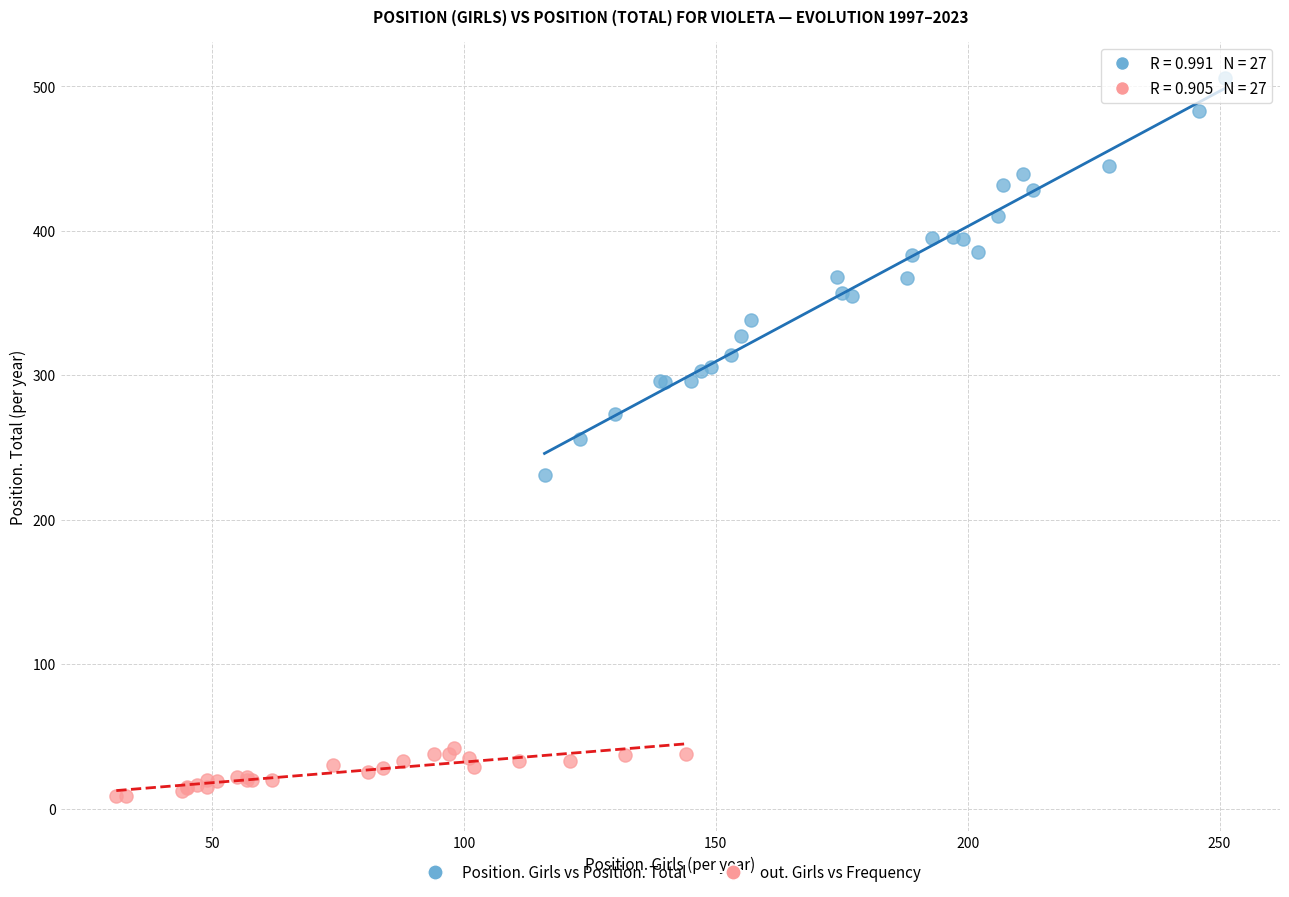

Which series reaches the maximum Y coordinate?

Position. Girls vs Position. Total